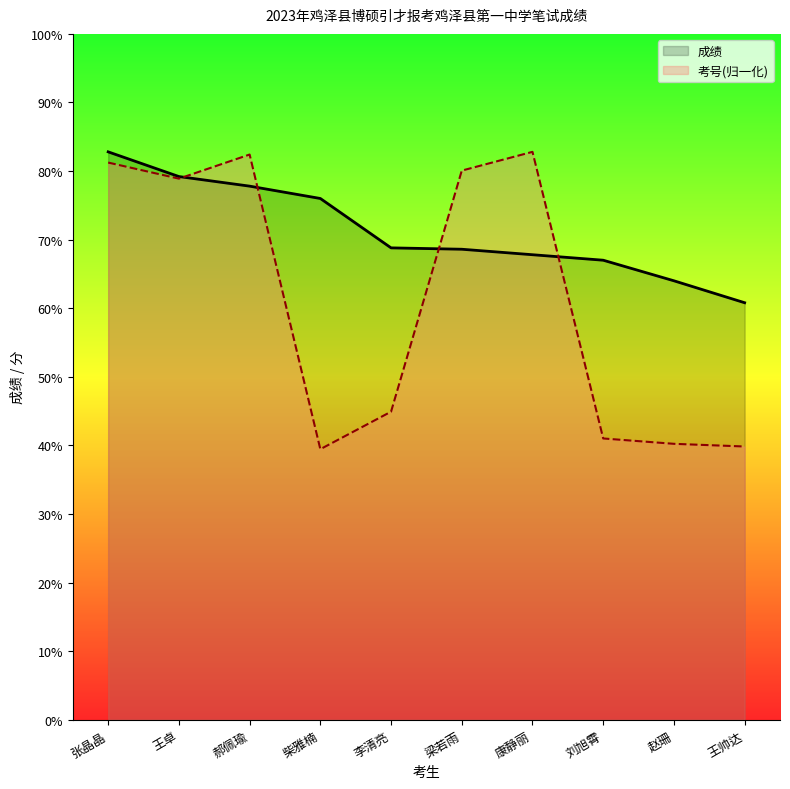

Does the chart display data point markers on the line(s)?

No